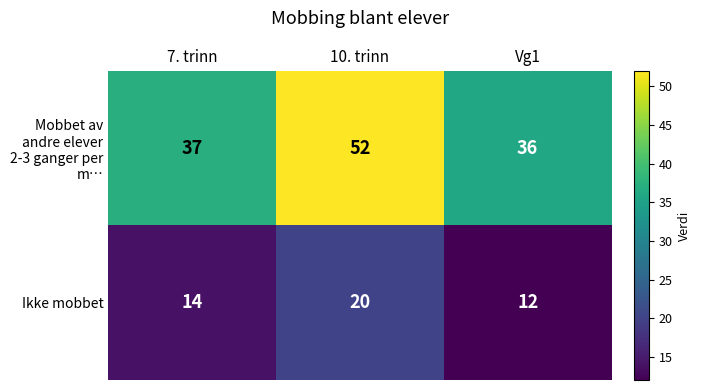

Reading left to right, list all the values displayed in this chart.

Mobbet av andre elever 2-3 ganger per m…: 7. trinn=37	10. trinn=52	Vg1=36
Ikke mobbet: 7. trinn=14	10. trinn=20	Vg1=12